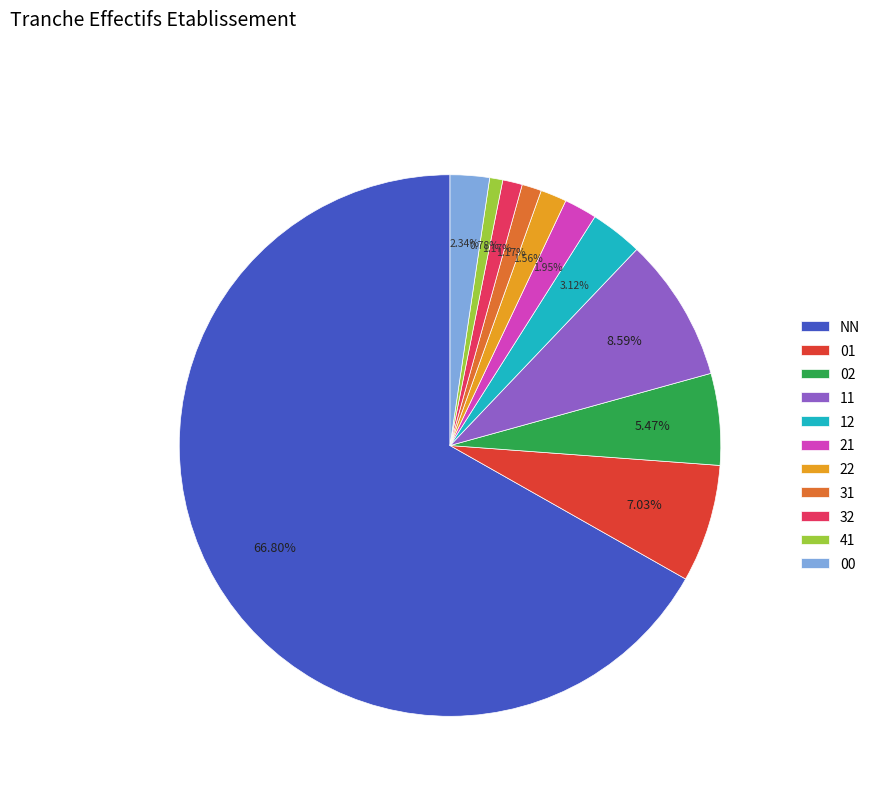

Which has a higher value, 32 or 00?

00